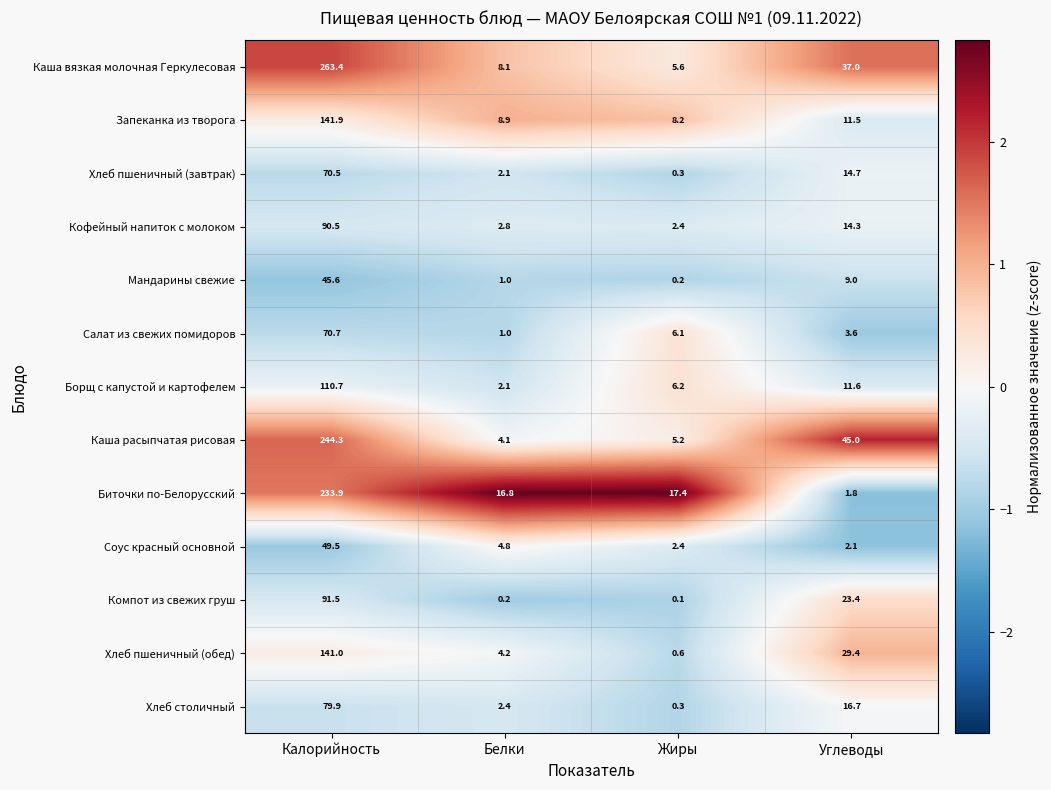

List the series in order of their peak value, lowest first.

Мандарины свежие, Соус красный основной, Хлеб пшеничный (завтрак), Салат из свежих помидоров, Хлеб столичный, Кофейный напиток с молоком, Компот из свежих груш, Борщ с капустой и картофелем, Хлеб пшеничный (обед), Запеканка из творога, Биточки по-Белорусский, Каша расыпчатая рисовая, Каша вязкая молочная Геркулесовая